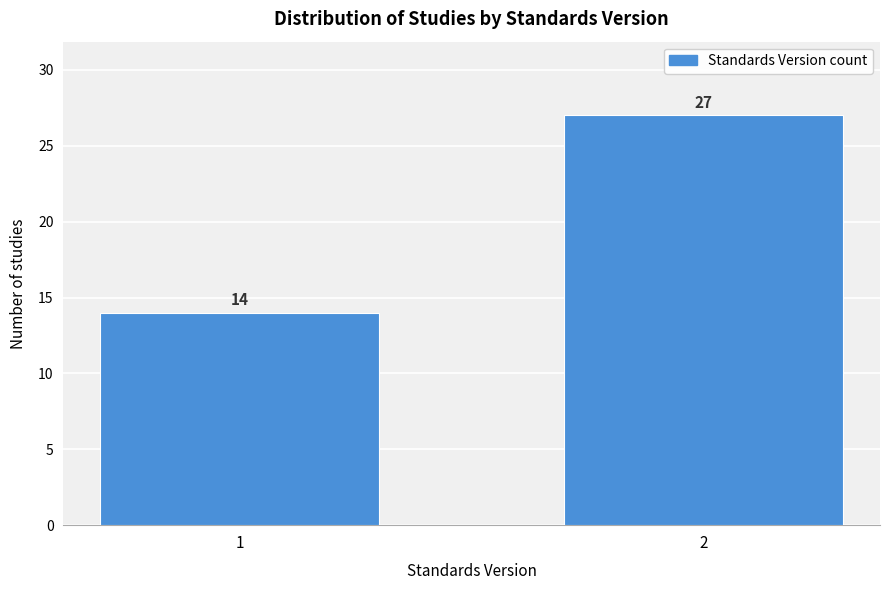

Reading left to right, what are all the values shown in this chart?

1=14	2=27